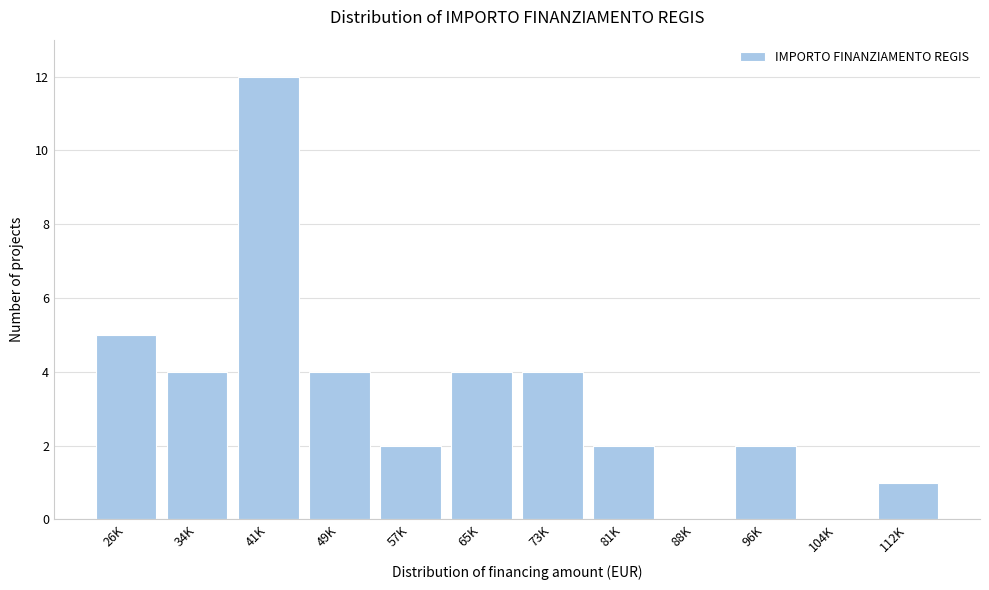

Reading left to right, extract all data points from this chart.

26K=5	34K=4	41K=12	49K=4	57K=2	65K=4	73K=4	81K=2	88K=0	96K=2	104K=0	112K=1